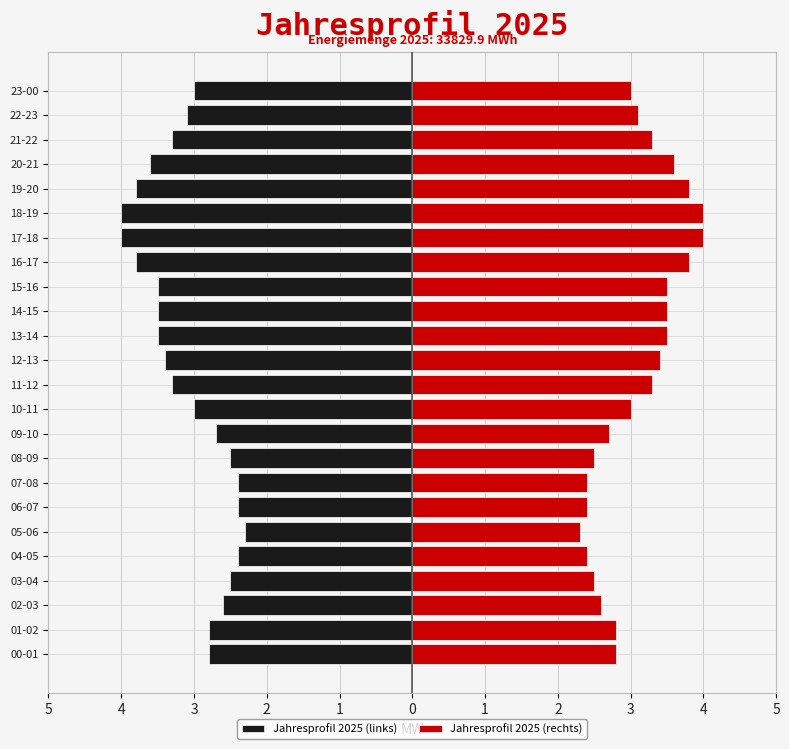

How many series are shown in this chart?

2